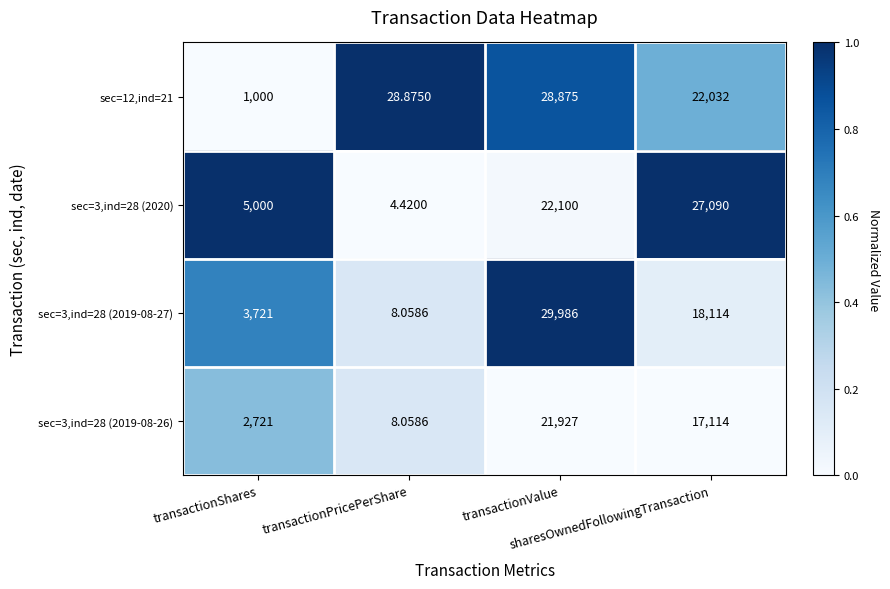

What is the difference between the highest and lowest values at transactionPricePerShare?

24.5